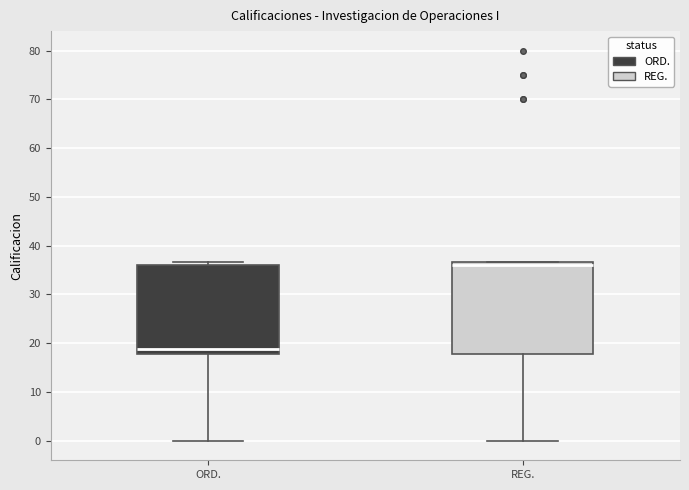

Reading left to right, read every box against the y-axis: the position of its median line, the range the box covers, and the ends of its whiskers. The values are not printed on the chart, so give them approximately, as read against the axis.

ORD.: median 19, box 18 to 36, whiskers 0 to 37
REG.: median 36, box 18 to 37, whiskers 0 to 37